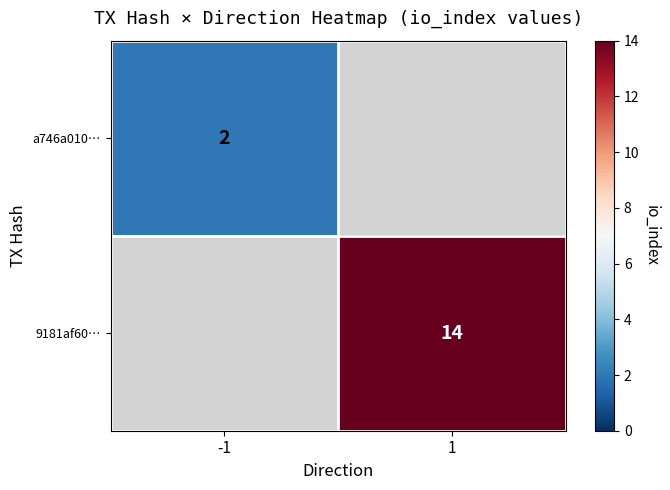

Is it true that 9181af60… equals 3 at 1?

False